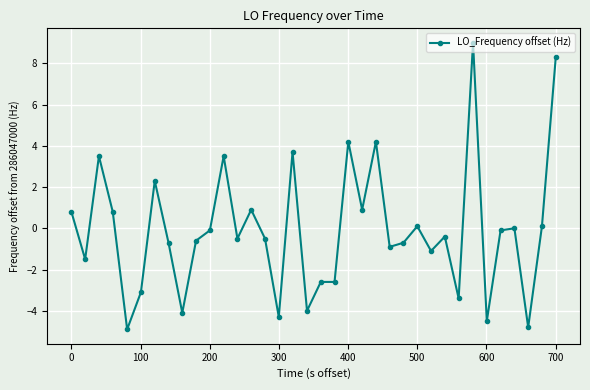

True or false: there are more than 0 points higher than both neighbors.

True